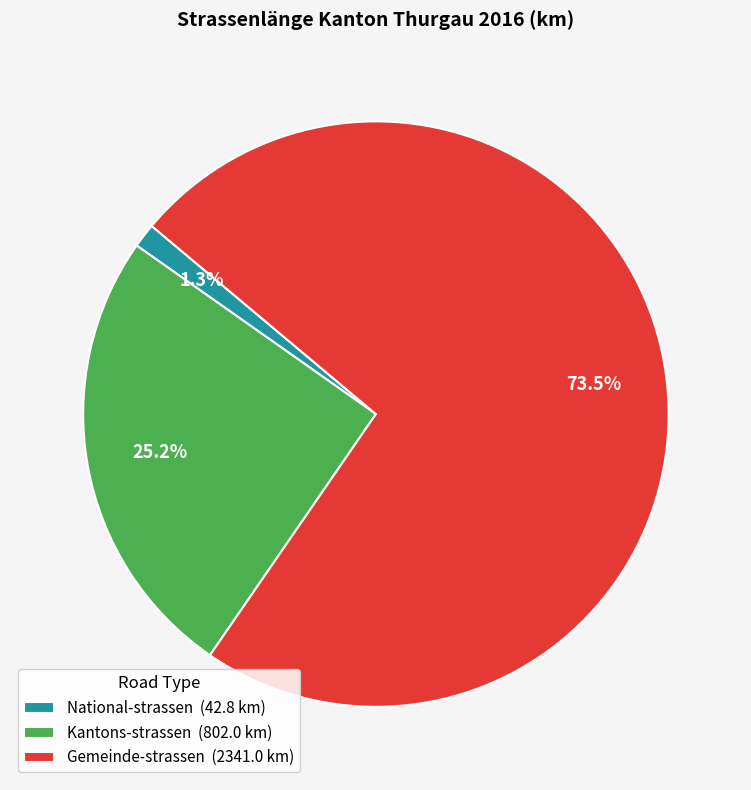

To the nearest percent, what portion does National-strassen represent?

1%